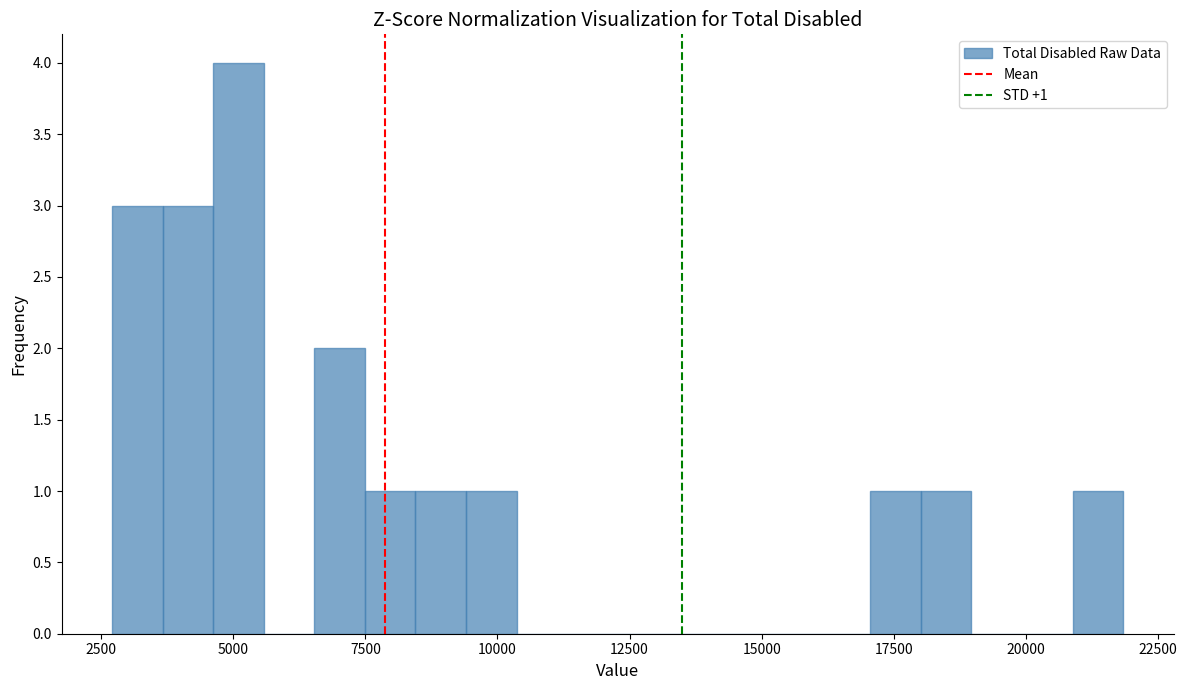

Read against the x-axis, roughly where is the centre of the tallest bar?

5000